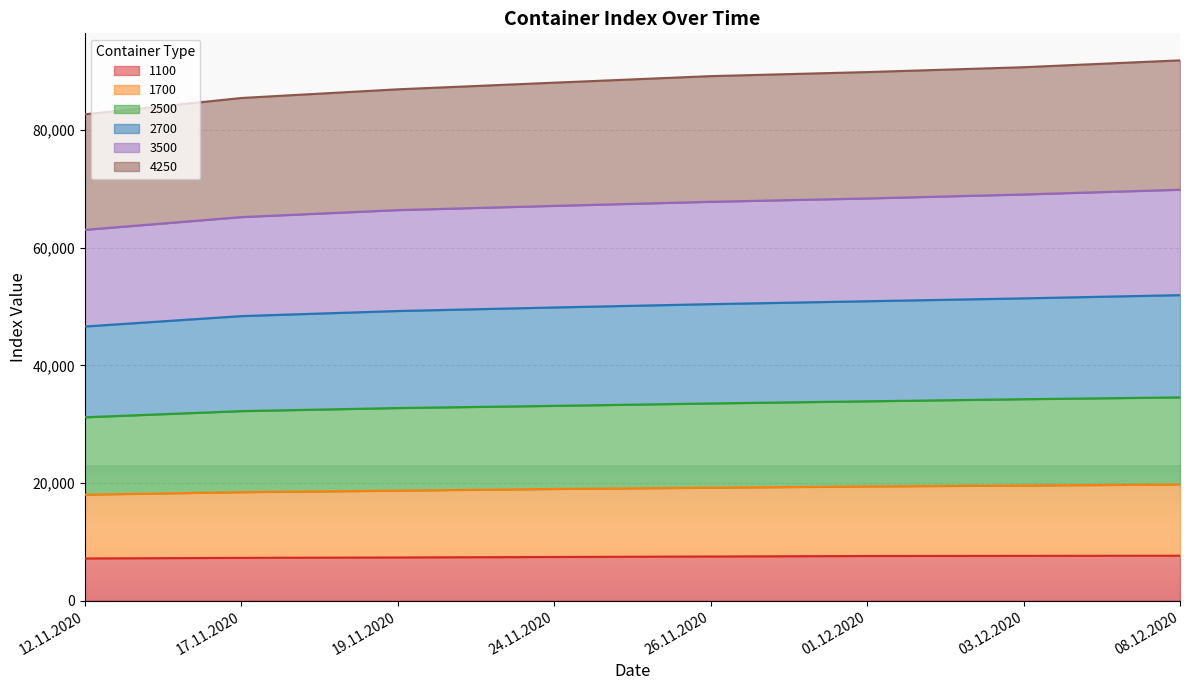

The 1100 series shows 7603 at 01.12.2020. True or false?

True